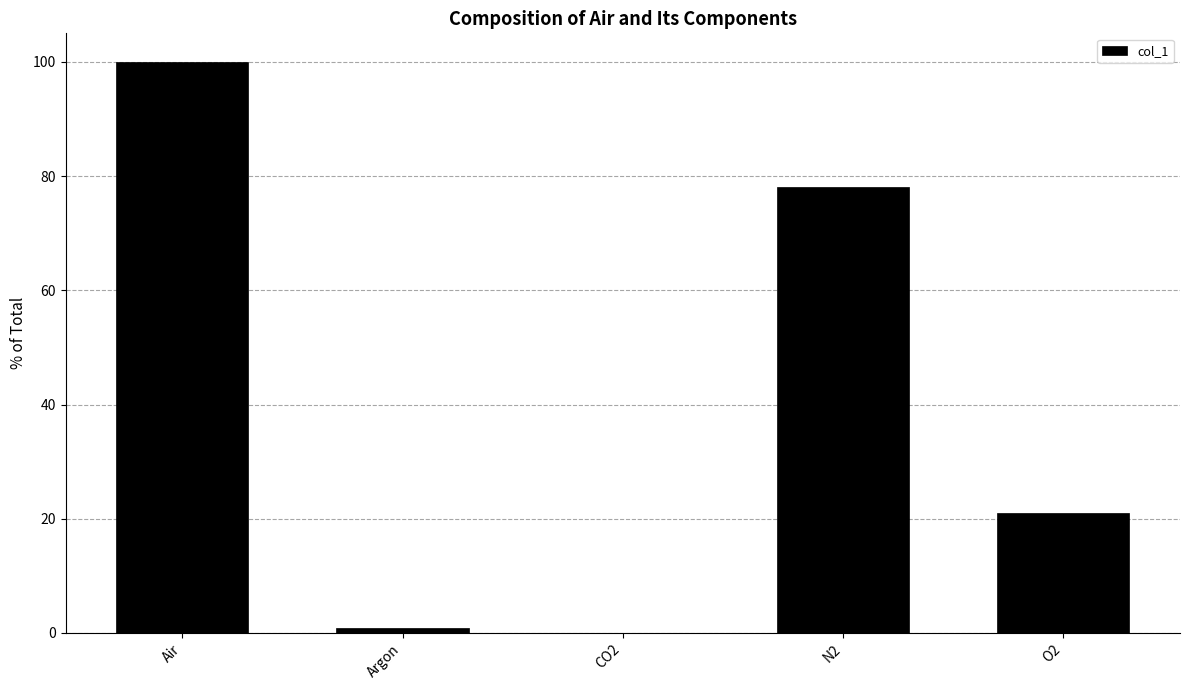

The value at Air is 45.5. True or false?

False